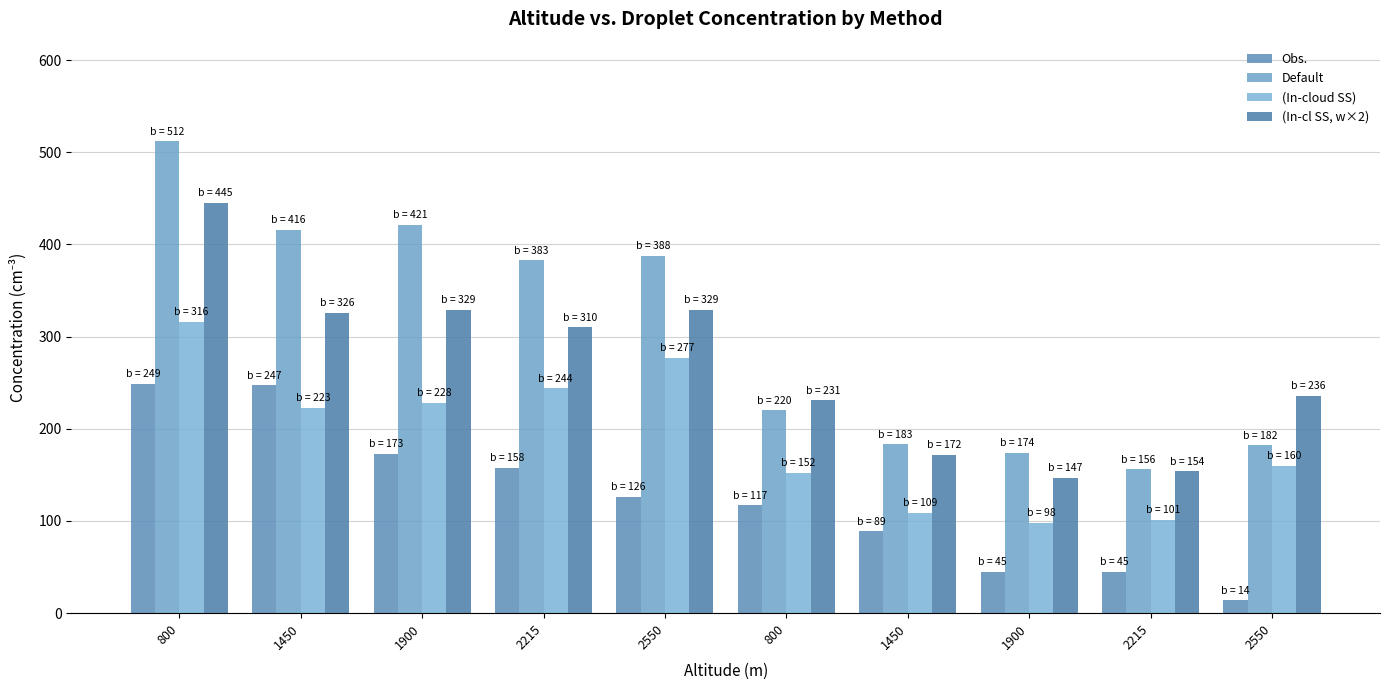

What is the maximum value for (In-cl SS, w×2)?

445